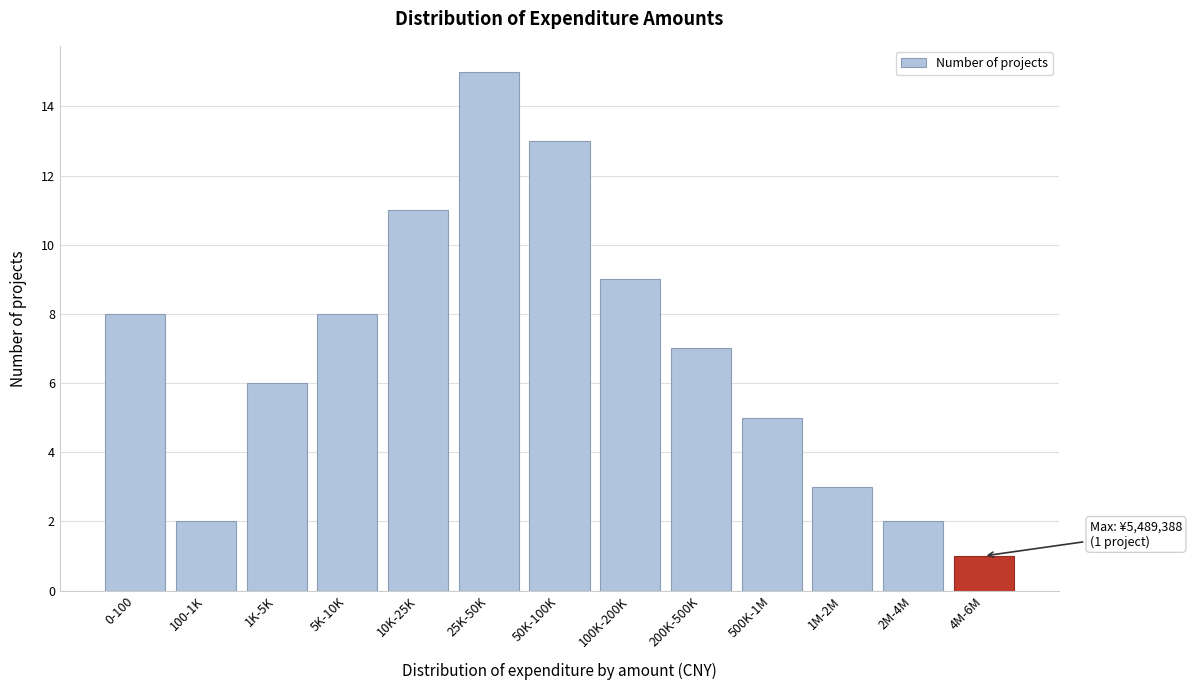

Reading left to right, what are all the values shown in this chart?

8	2	6	8	11	15	13	9	7	5	3	2	1